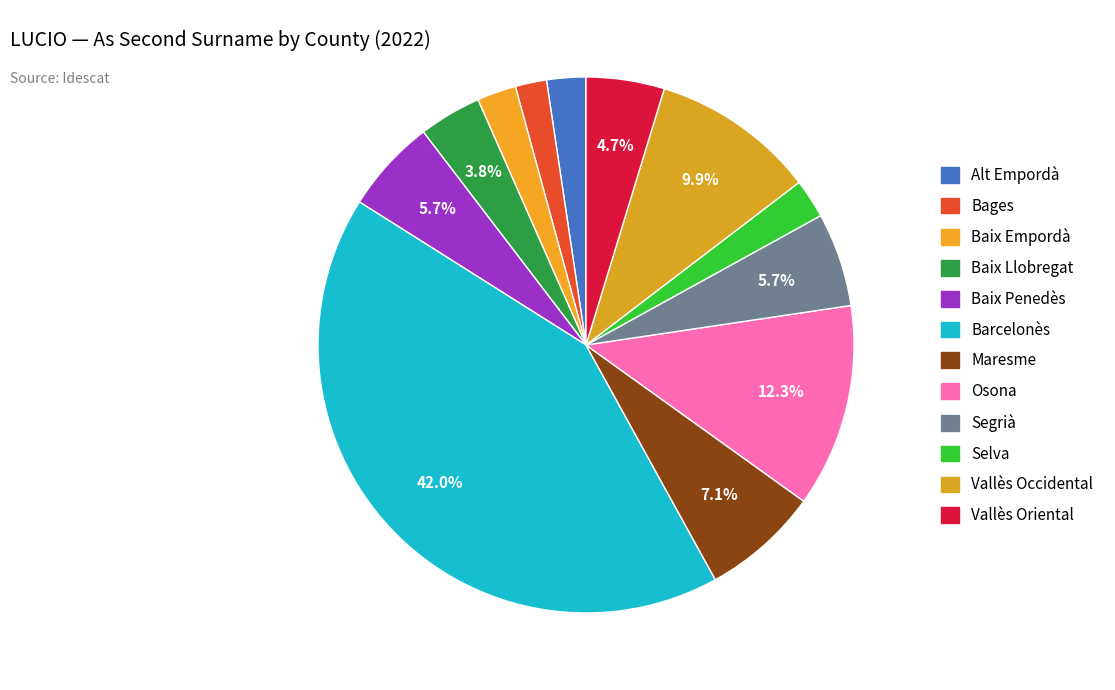

To the nearest percent, what is the difference between the Osona and Baix Penedès slice percentages?

7%